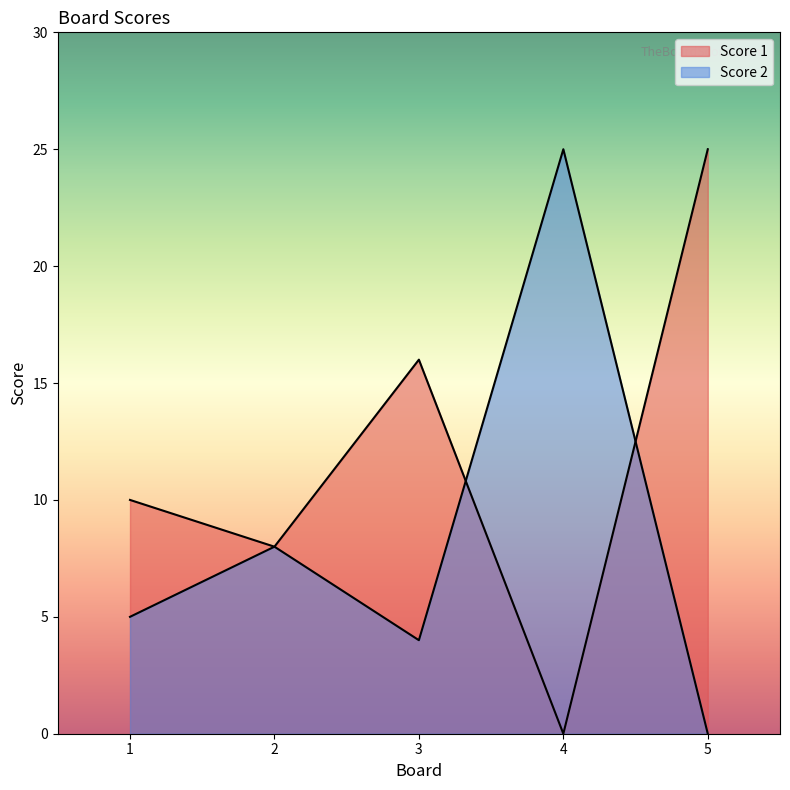

What value does the Score 1 series have at 2, to the nearest 5?

10